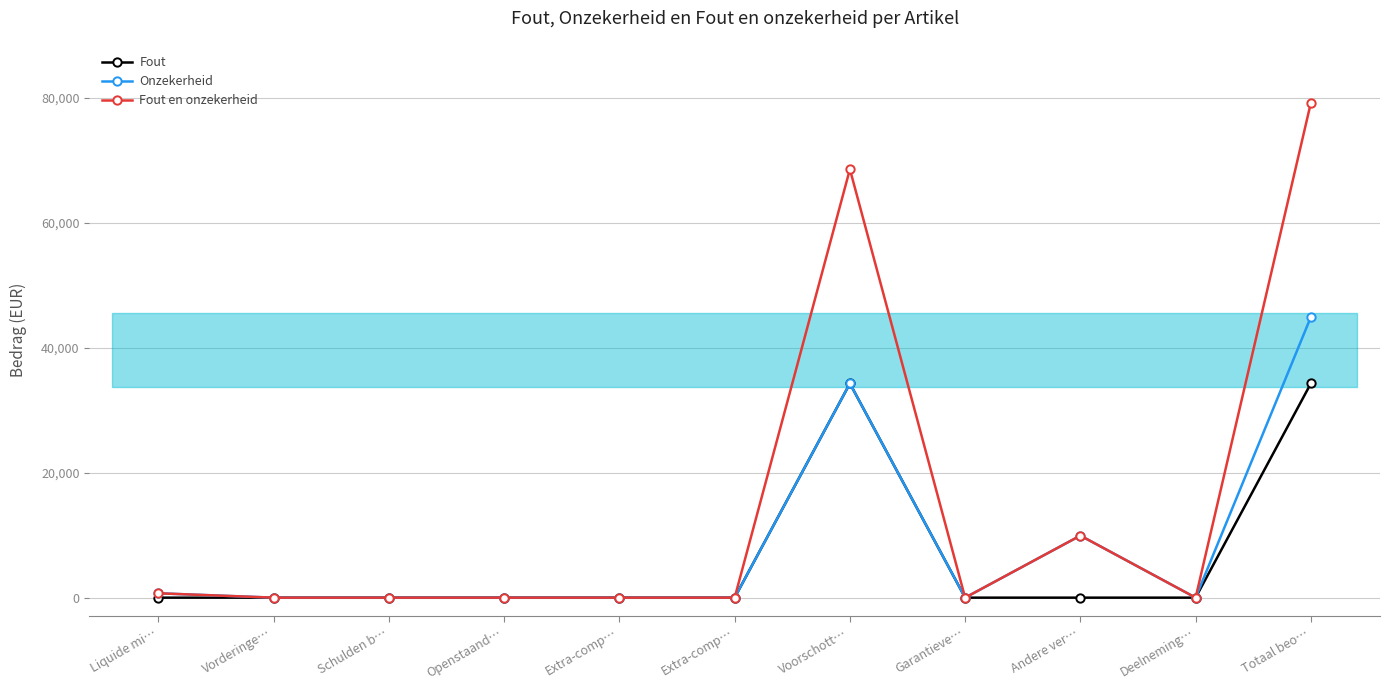

What is the difference between the second highest and second lowest values in the Onzekerheid series?

34303